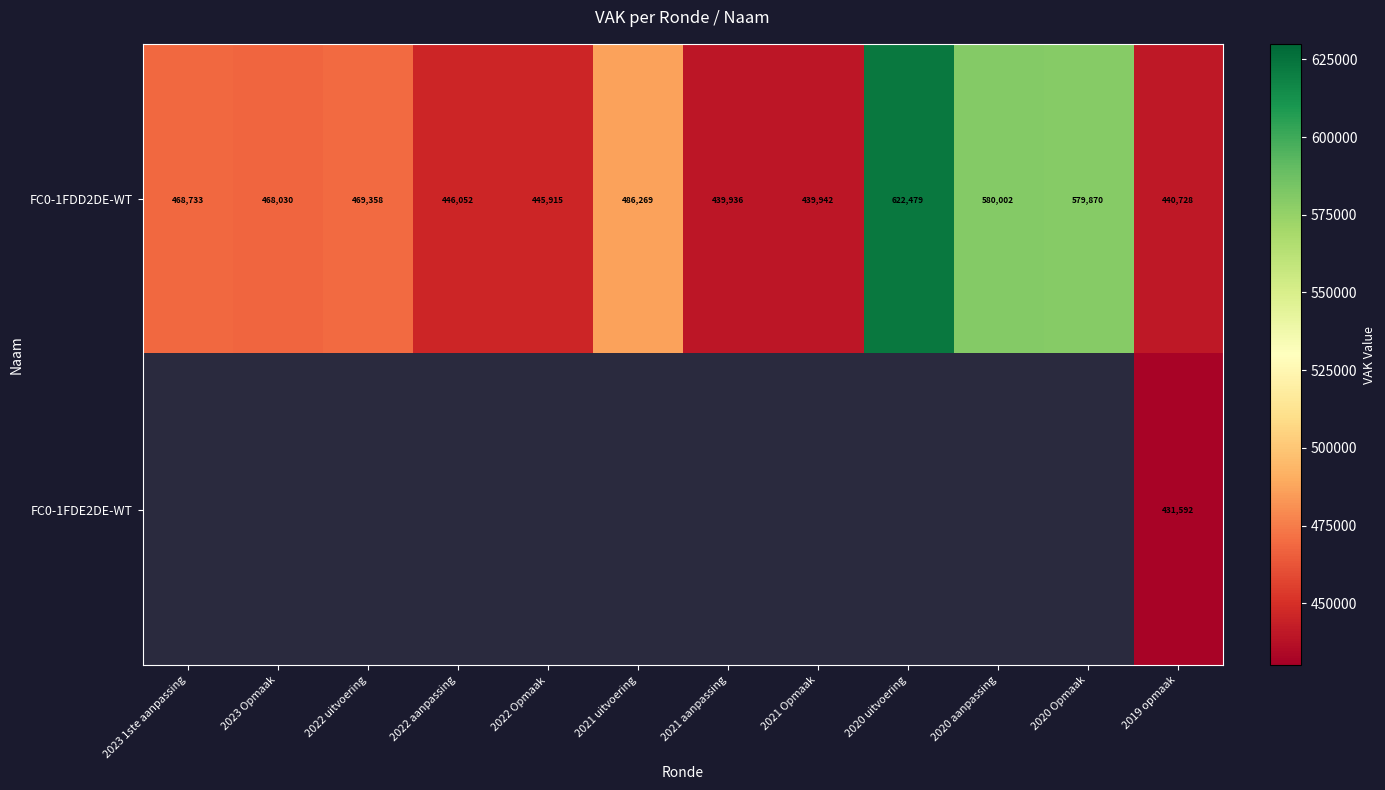

At how many categories does at least one series exceed 494417?

3